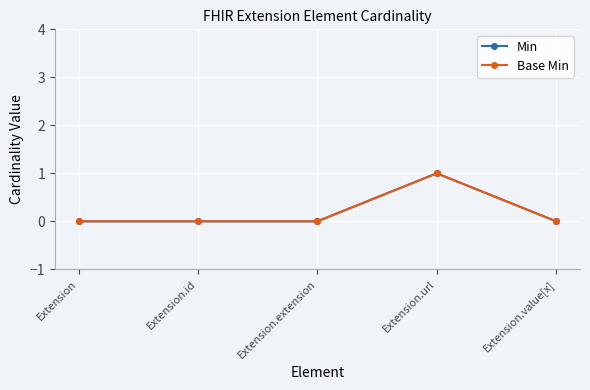

Is this an area chart (filled region under the line)?

No